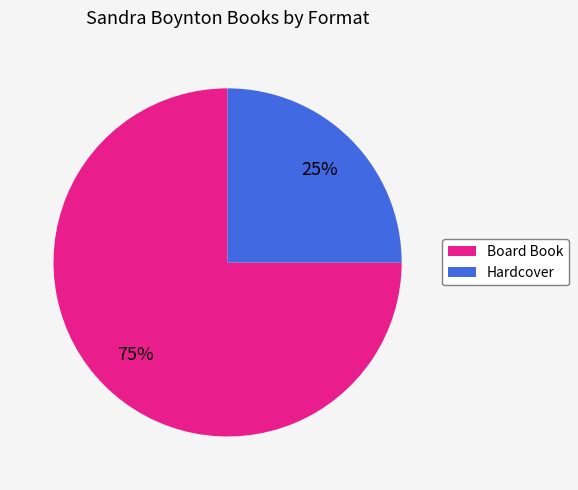

To the nearest percent, what portion does Board Book represent?

75%